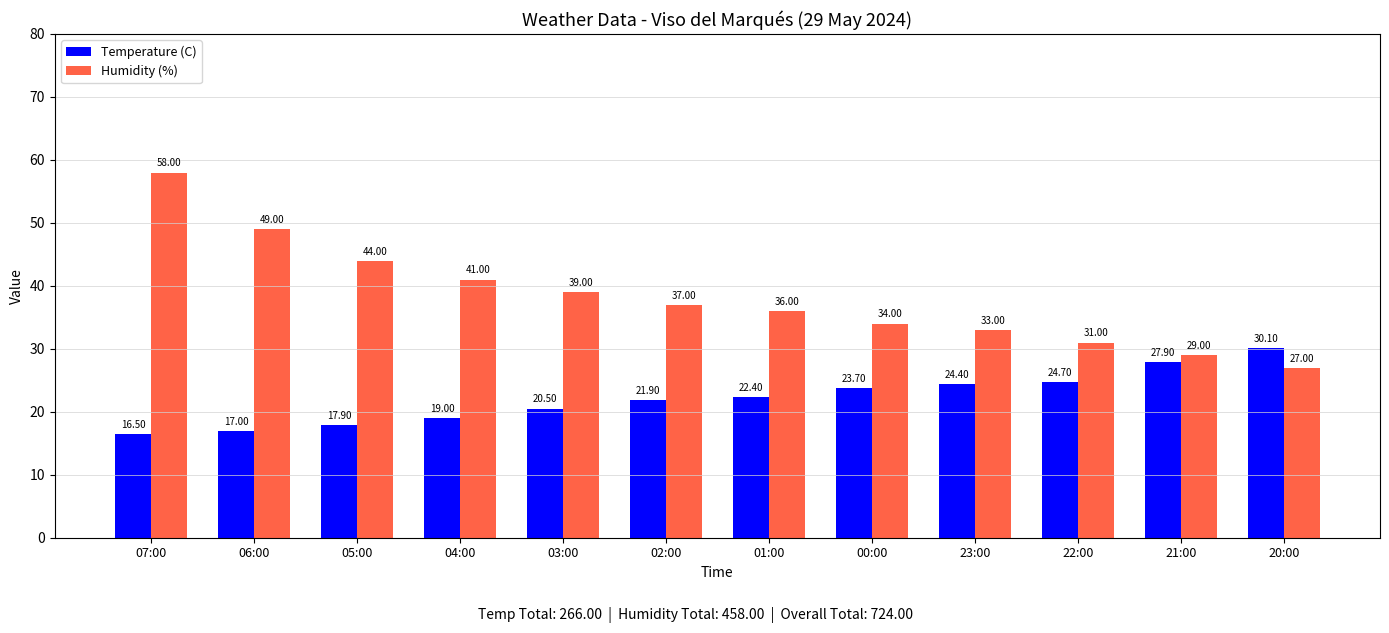

What is the minimum value shown in the chart?

16.5